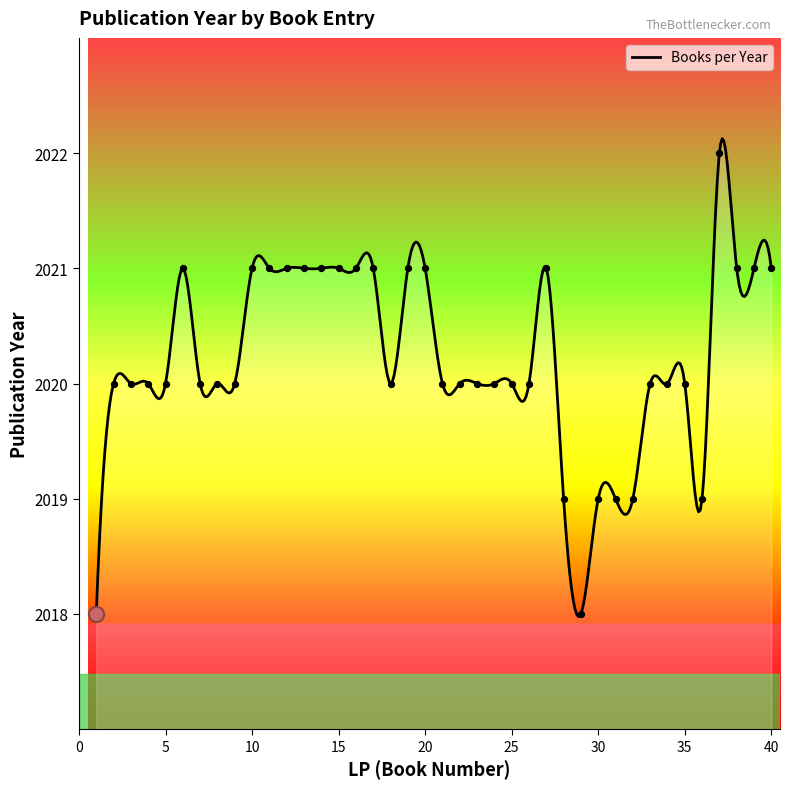

Between 3 and 20, which is larger?

20